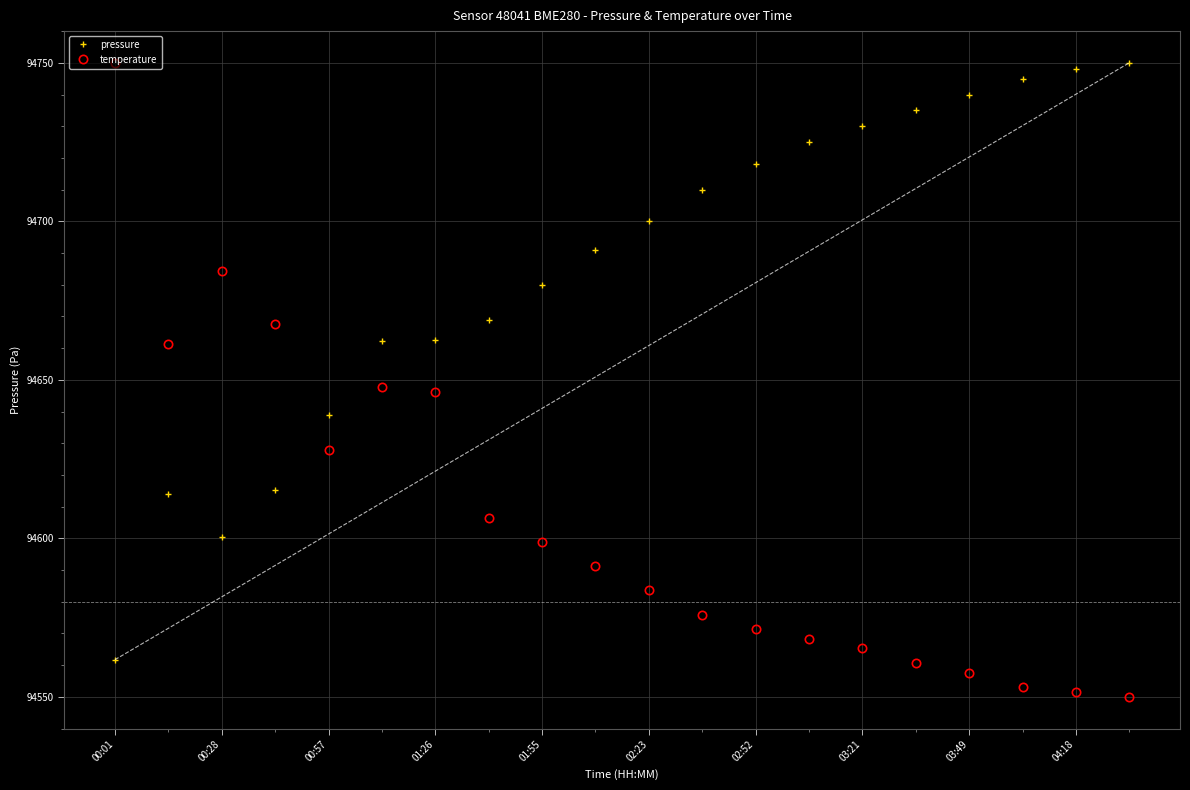

What is the minimum value shown in the chart?

94550.0